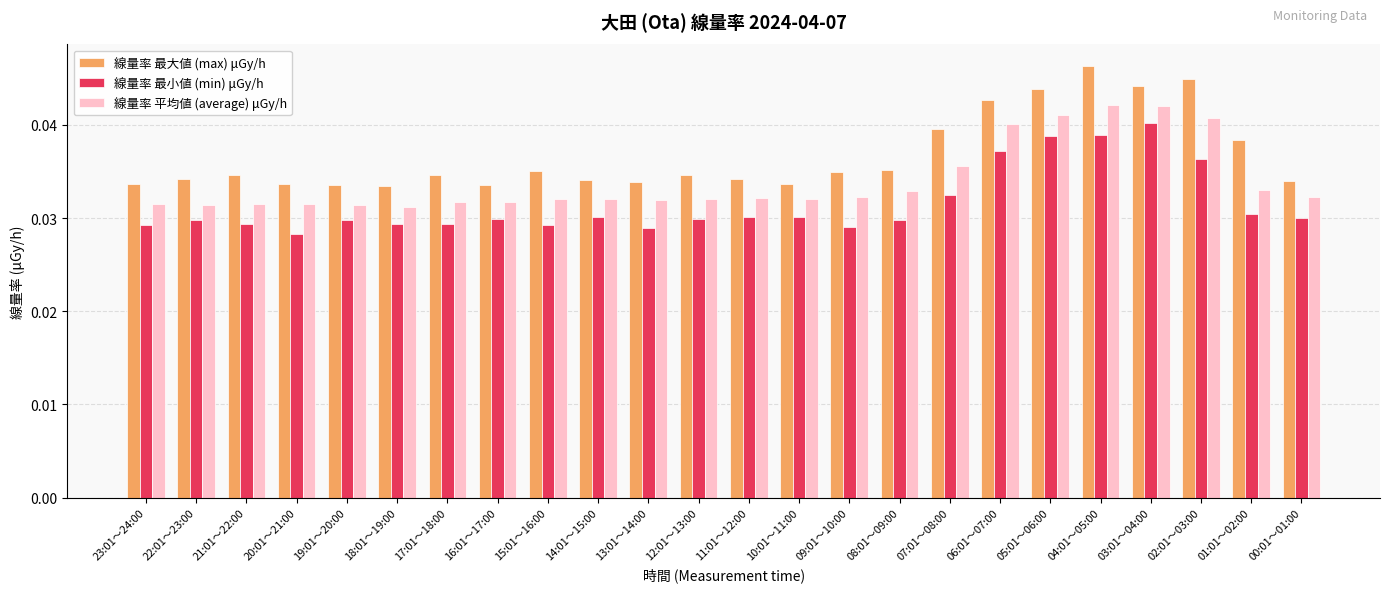

Which series has the largest total across all categories?

線量率 最大値 (max) μGy/h